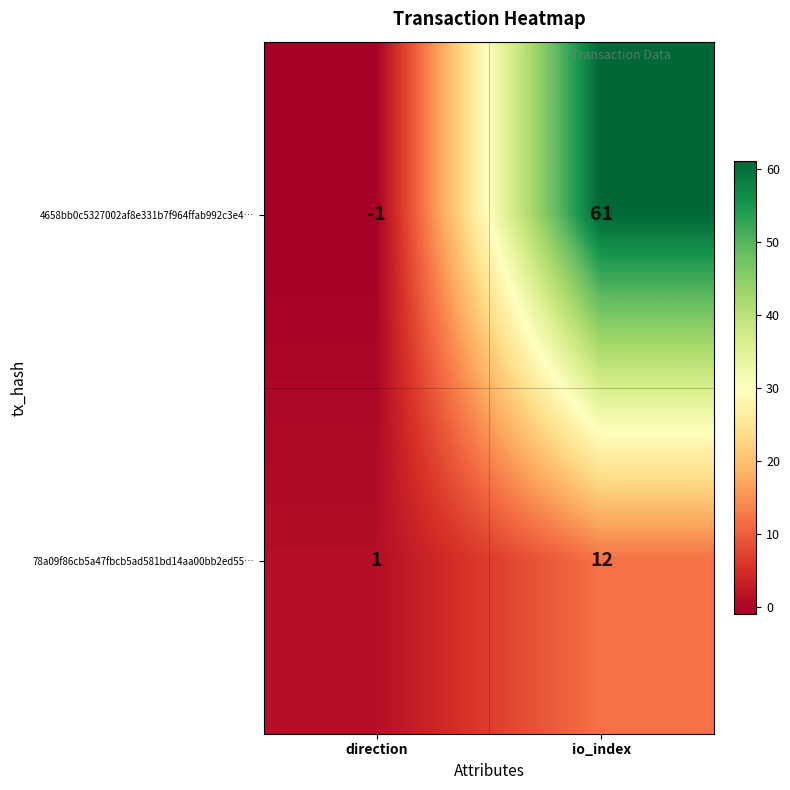

Rank the series by their average value, from highest to lowest.

4658bb0c5327002af8e331b7f964ffab992c3e4…, 78a09f86cb5a47fbcb5ad581bd14aa00bb2ed55…